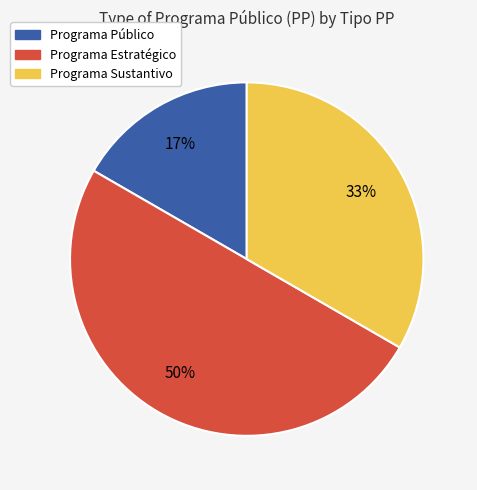

To the nearest percent, what is the combined percentage of Programa Estratégico and Programa Público?

67%